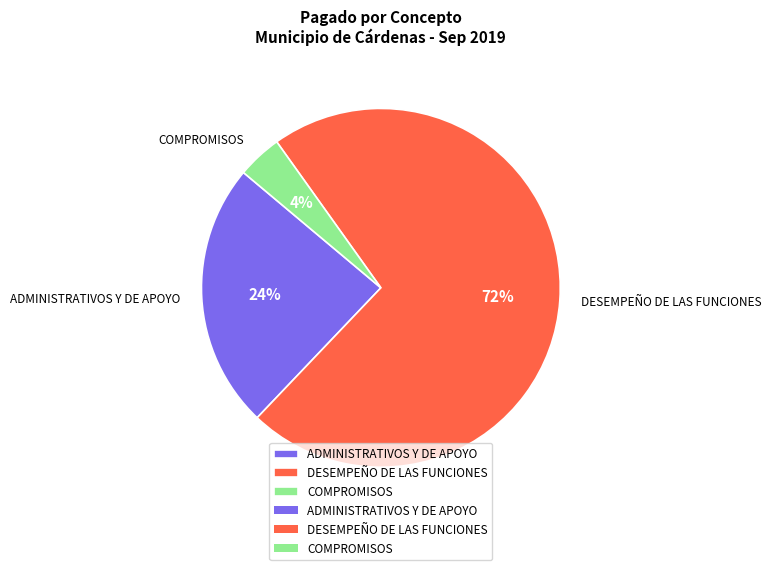

What is the ratio of the value at DESEMPEÑO DE LAS FUNCIONES to the value at ADMINISTRATIVOS Y DE APOYO?

3.0